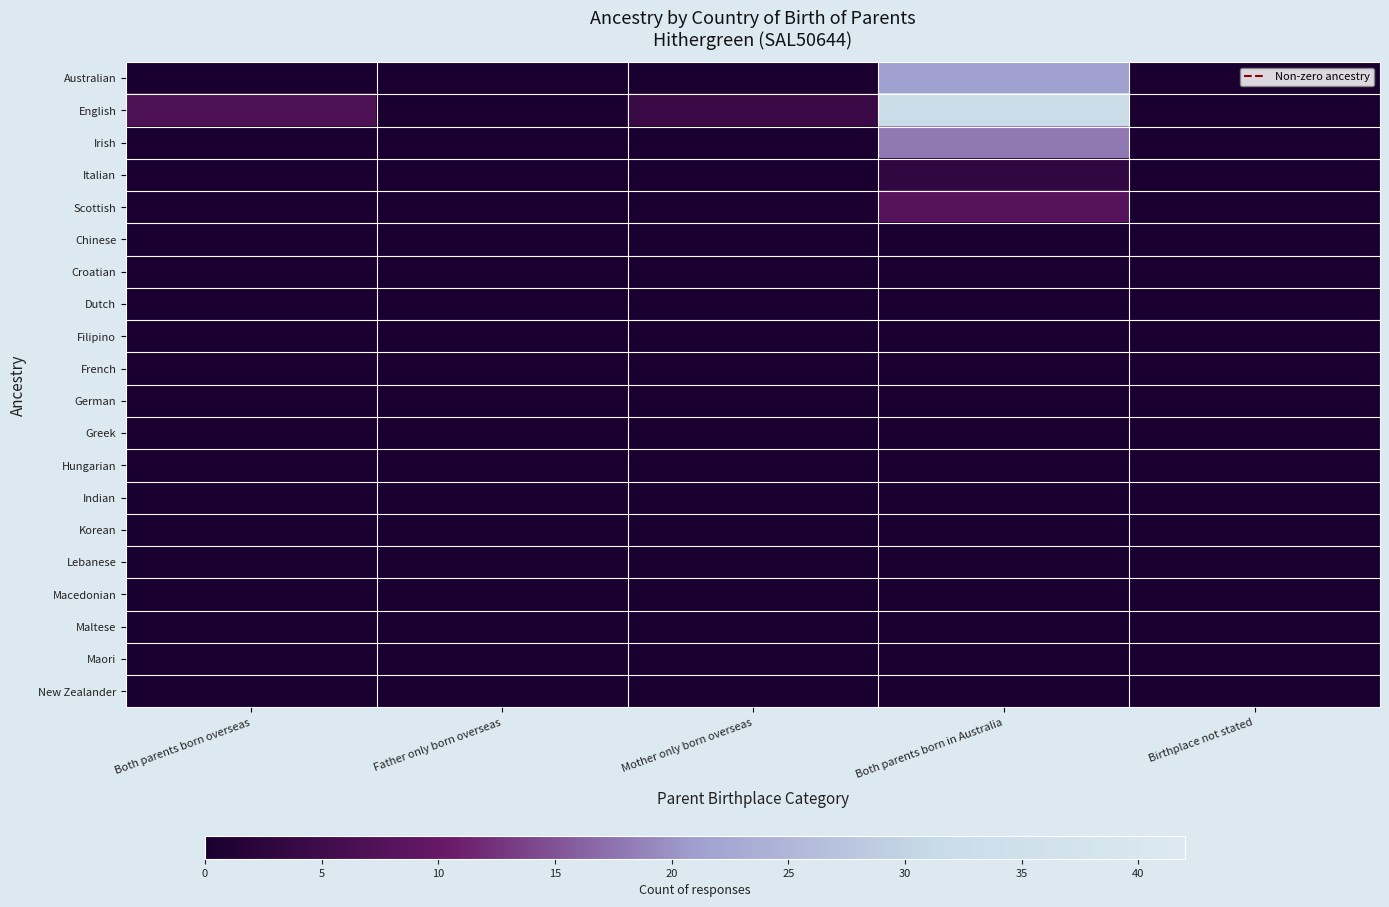

Which series has the largest total across all categories?

English